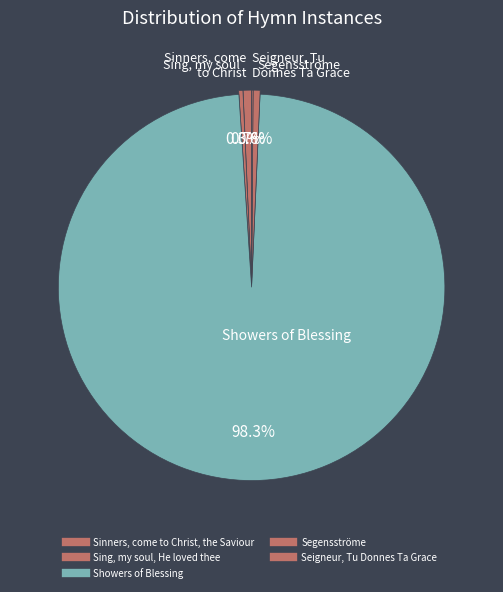

Which category has the smallest portion of the pie?

Seigneur, Tu Donnes Ta Grace